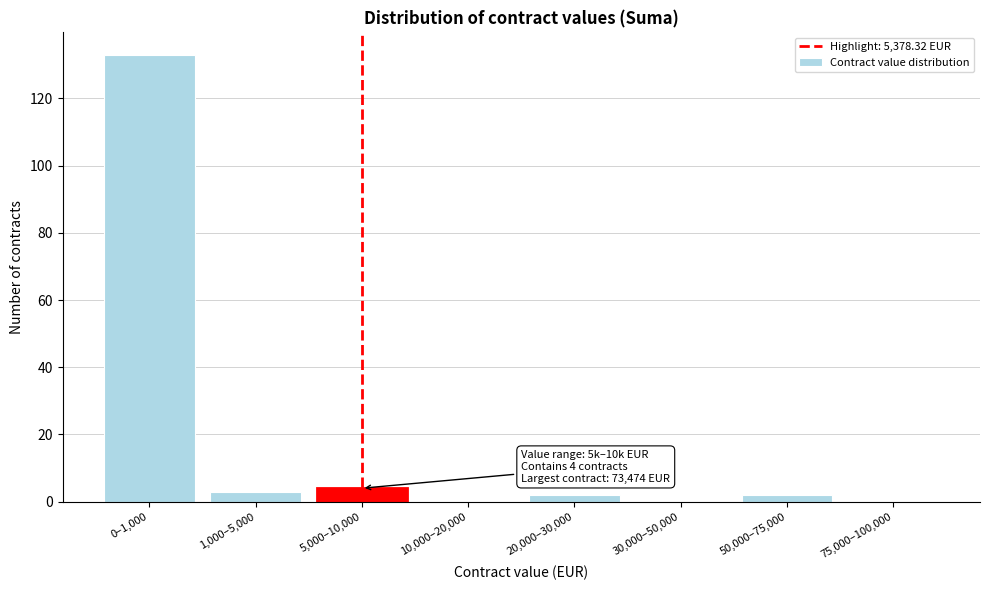

Reading right to left, extract all data points from this chart.

75,000–100,000=0	50,000–75,000=2	30,000–50,000=0	20,000–30,000=2	10,000–20,000=0	5,000–10,000=4	1,000–5,000=3	0–1,000=133